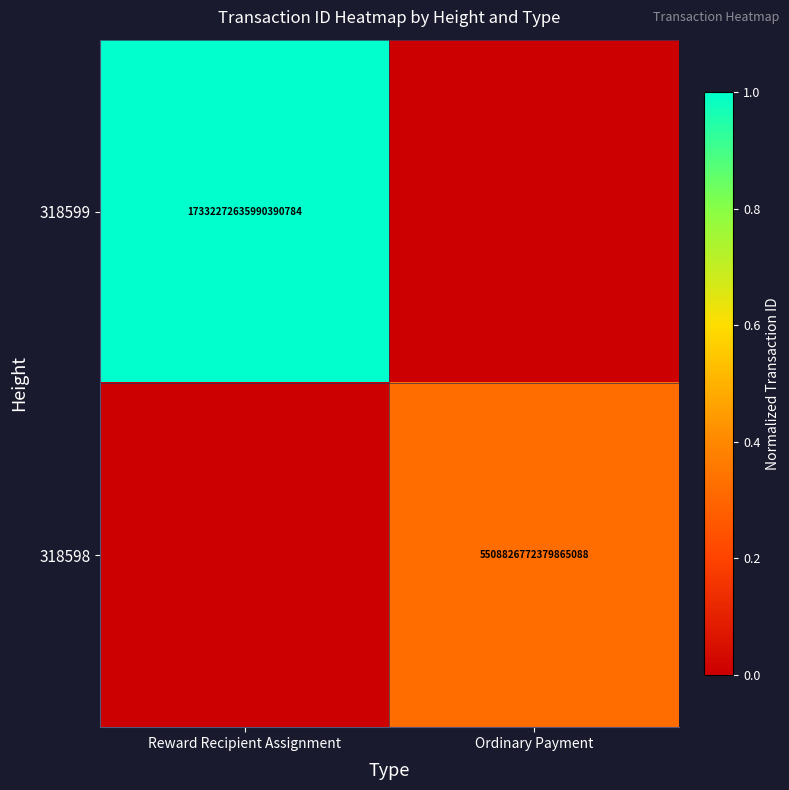

The 318599 series shows 27879247746220953600 at Reward Recipient Assignment. True or false?

False